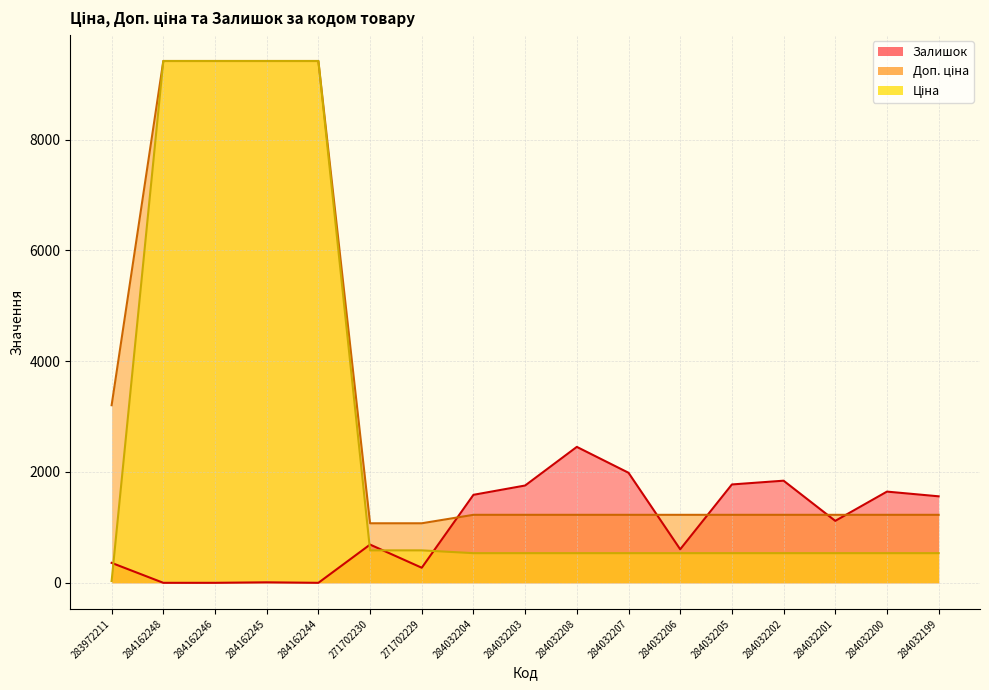

What is the average value of the Залишок series?

1038.9